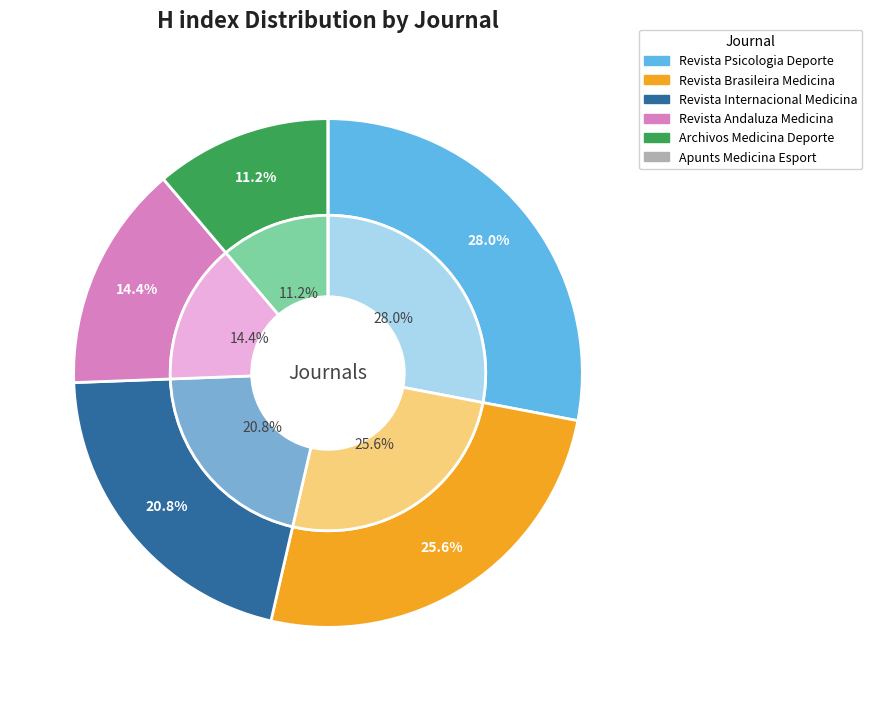

The Revista Internacional de Medicina y Ciencias slice represents 28% of the pie. True or false?

False